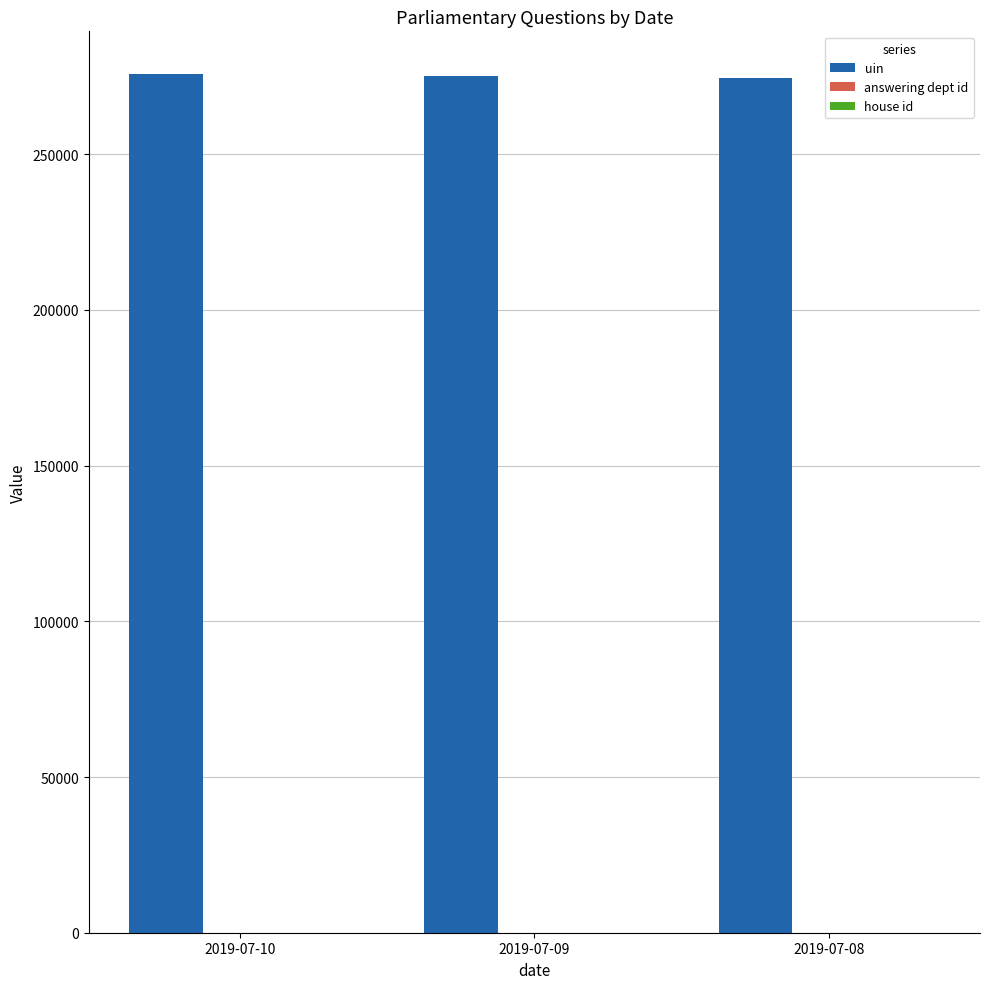

Which series has the largest total across all categories?

uin